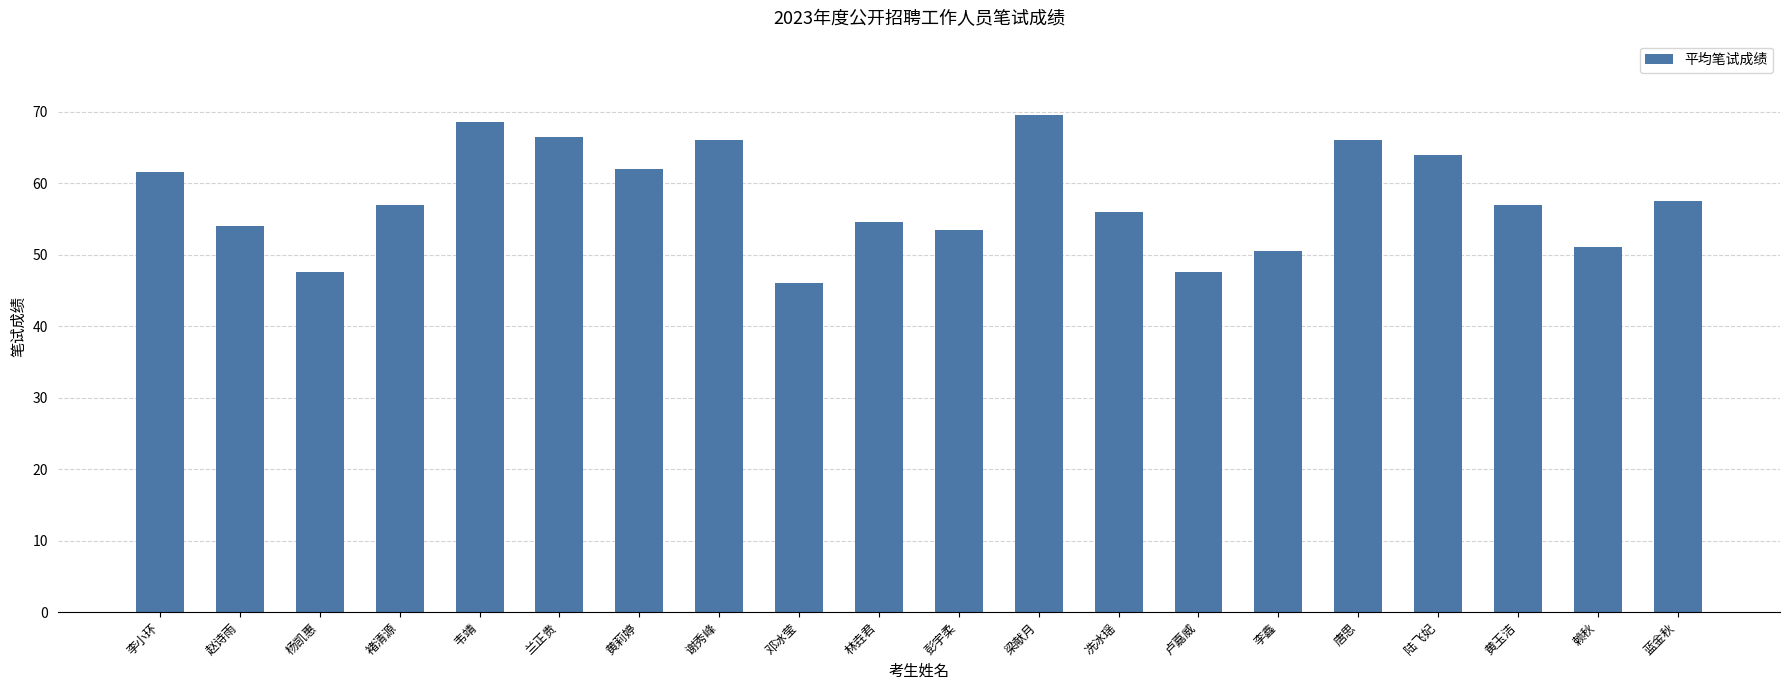

At which label does the data first exceed 57?

李小环